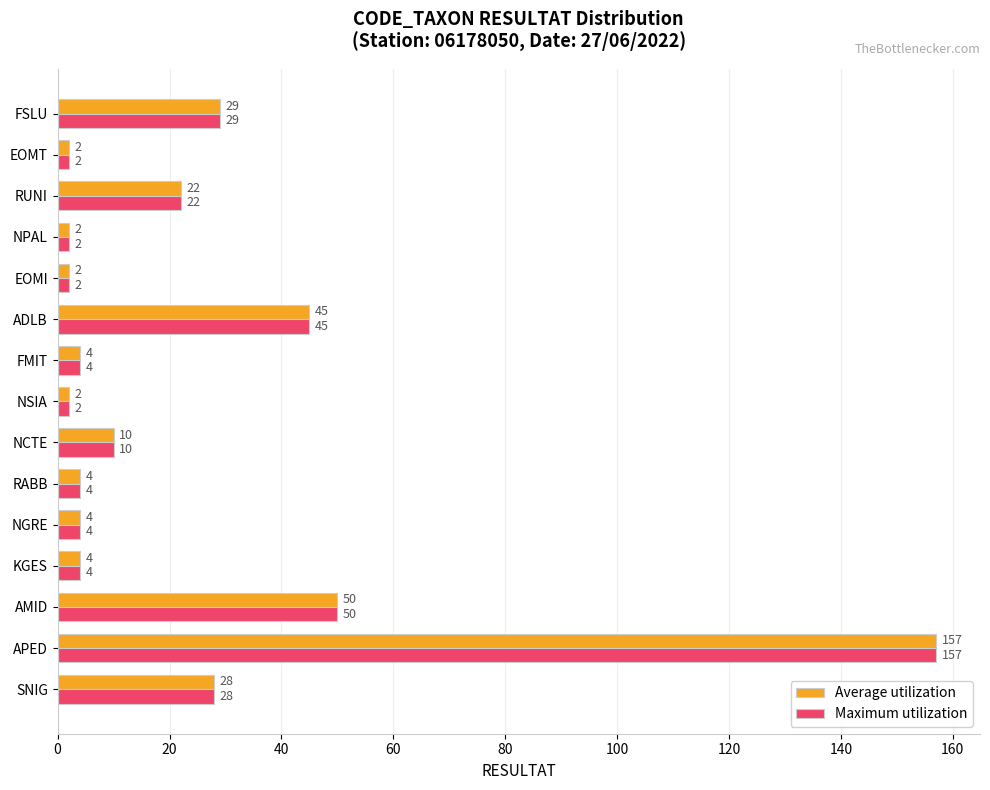

What value does the Average utilization series have at NCTE?

10